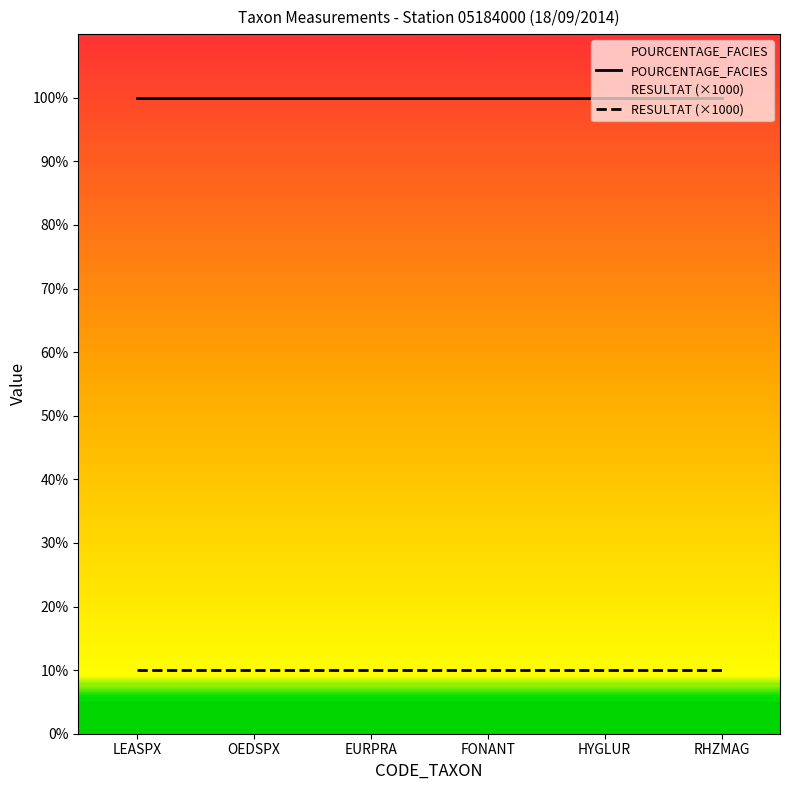

True or false: RESULTAT (×1000) and POURCENTAGE_FACIES cross at least once.

False